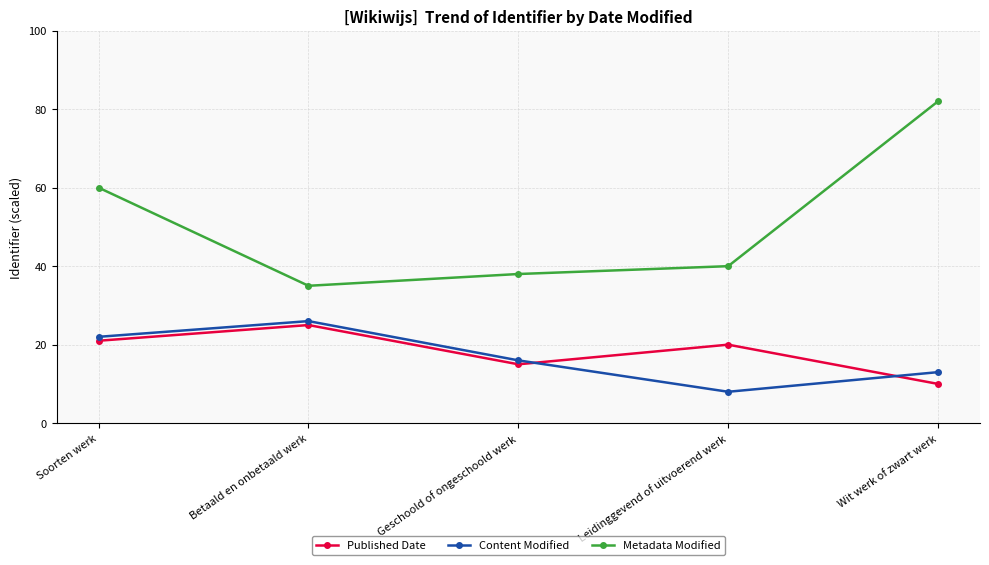

Is the value of Content Modified at Wit werk of zwart werk greater than the value of Published Date at Soorten werk?

No